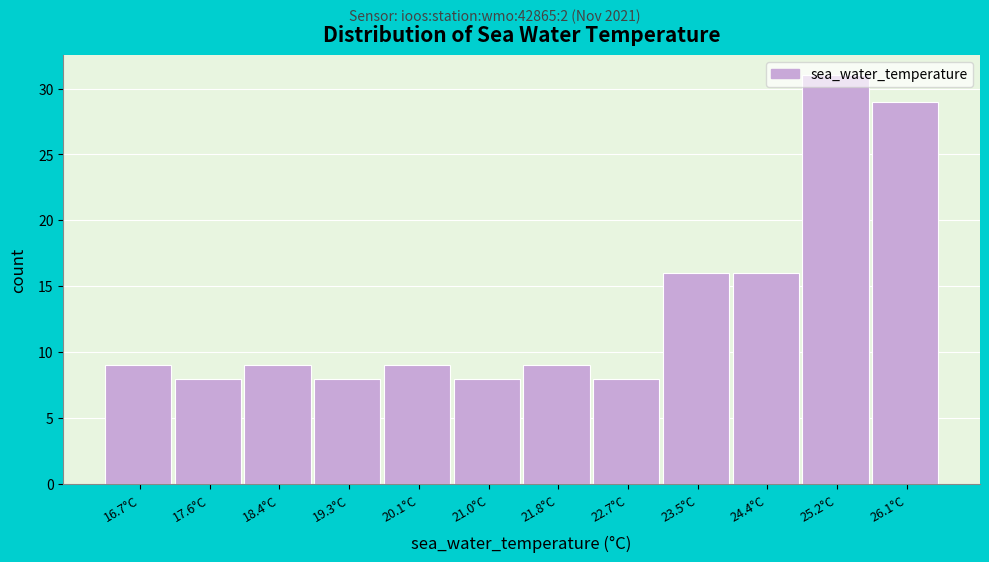

What is the height of the bar covering 20.55 to 21.40 on the x-axis? Neither the bar edges nor the heights are printed on the chart, so give them approximately, as read against the axes.

8